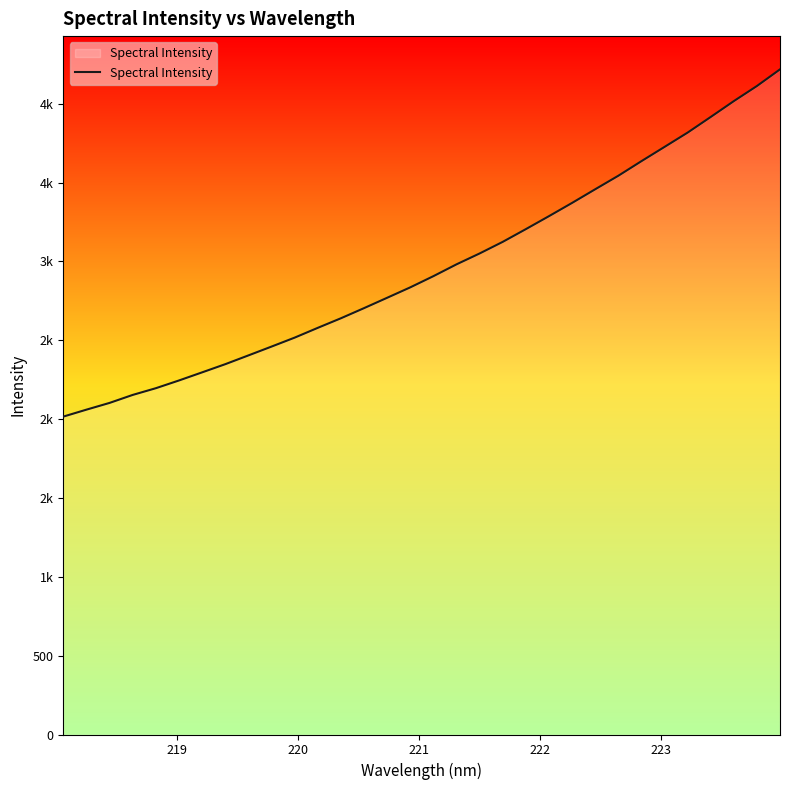

What is the label of the 4th point from the left?

221